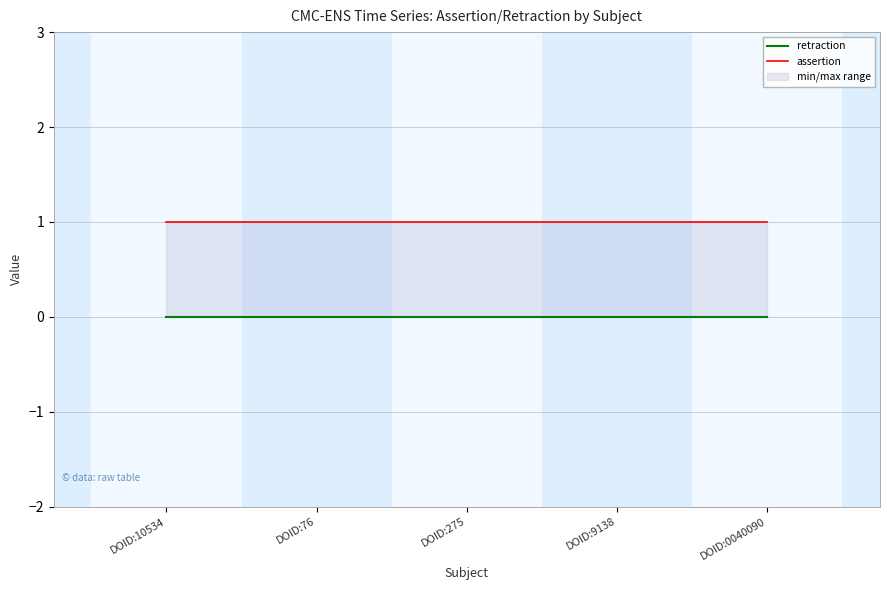

What position from the right is DOID:76?

4